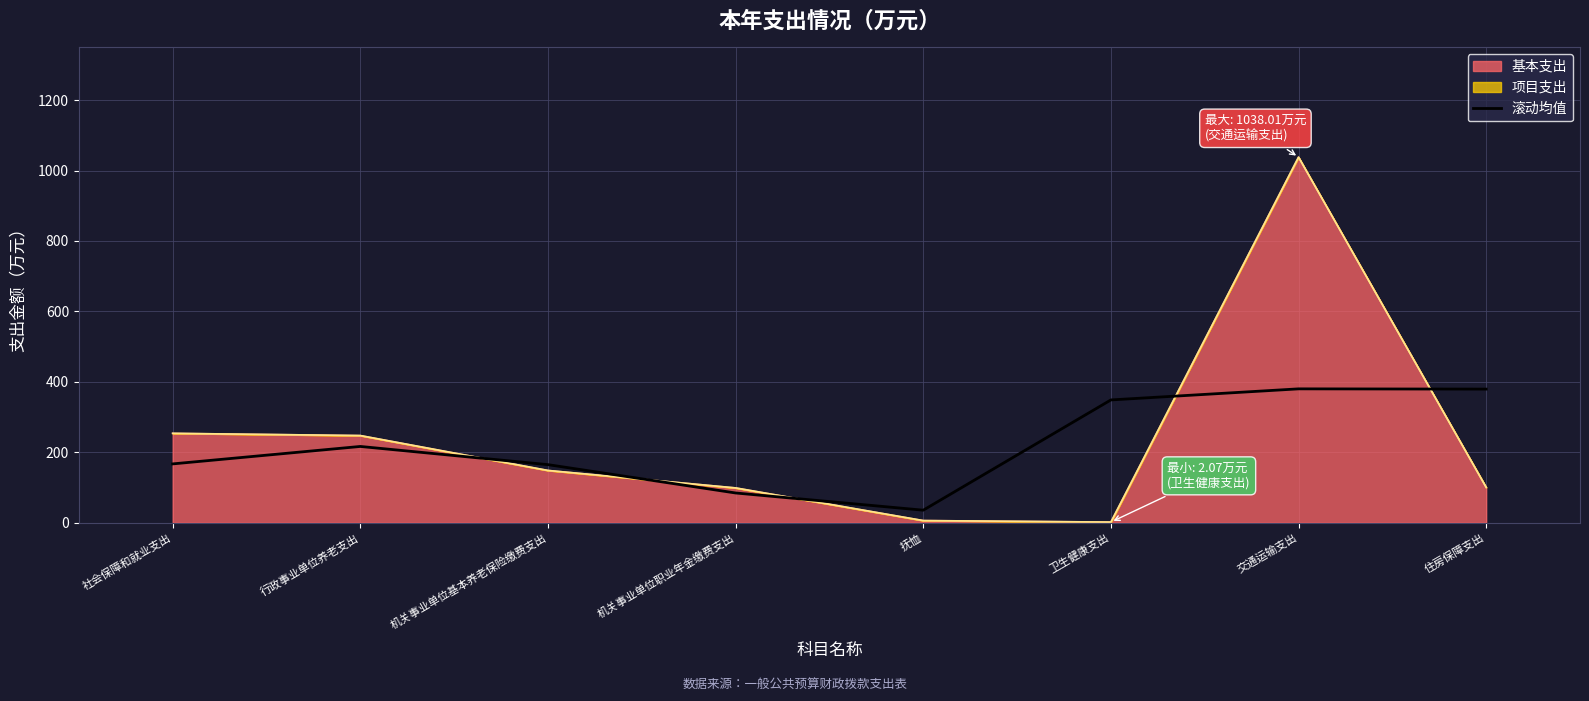

How many data points does each series have?

8